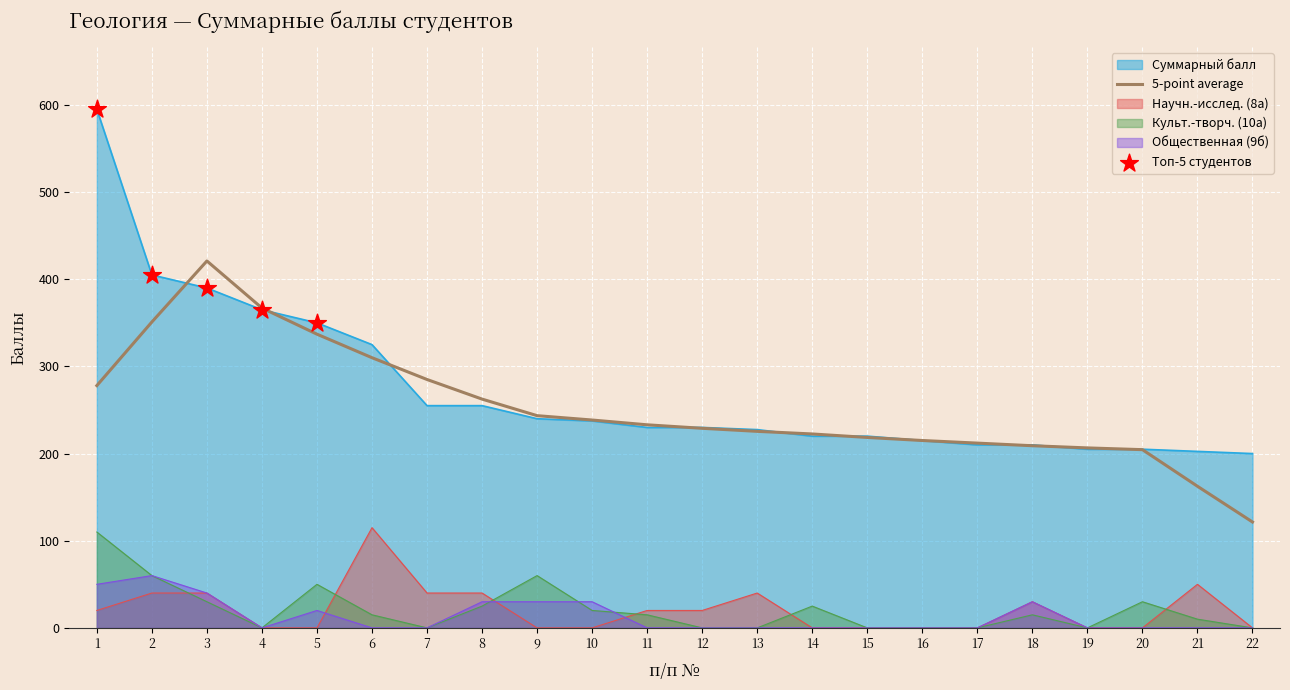

Which series contains the lowest Y value?

col_8